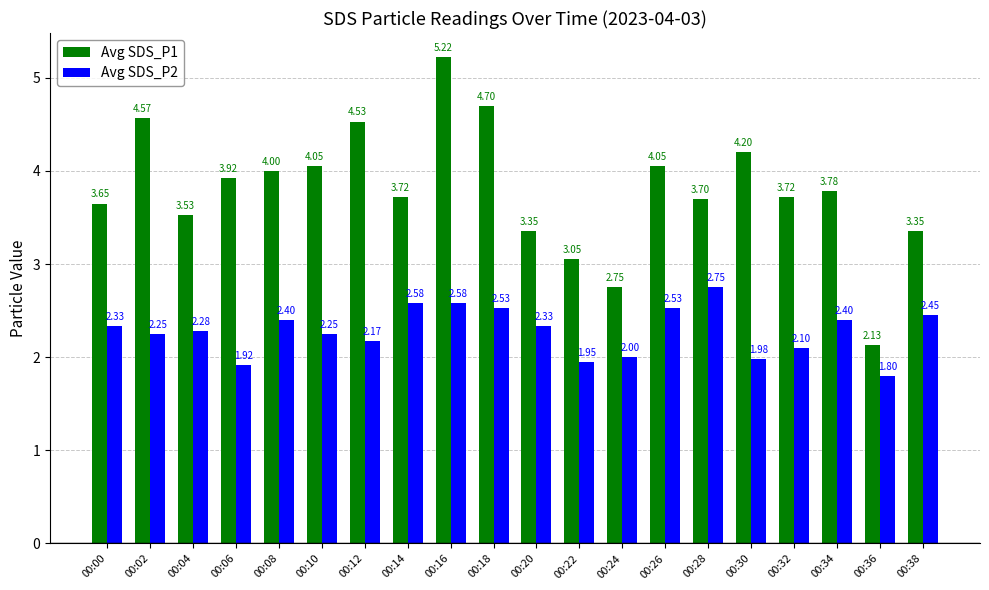

At which label is Avg SDS_P2 closest to 2?

00:24